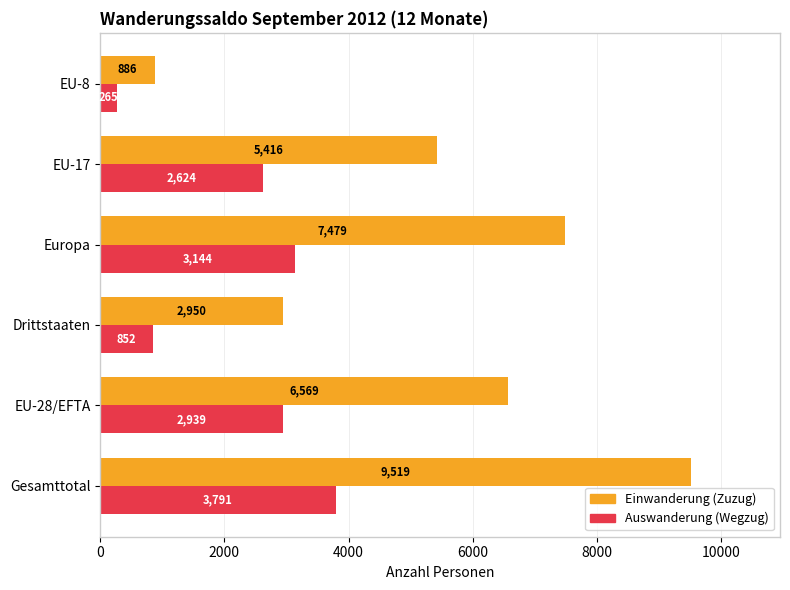

What is the difference between the highest and lowest values at EU-8?

621